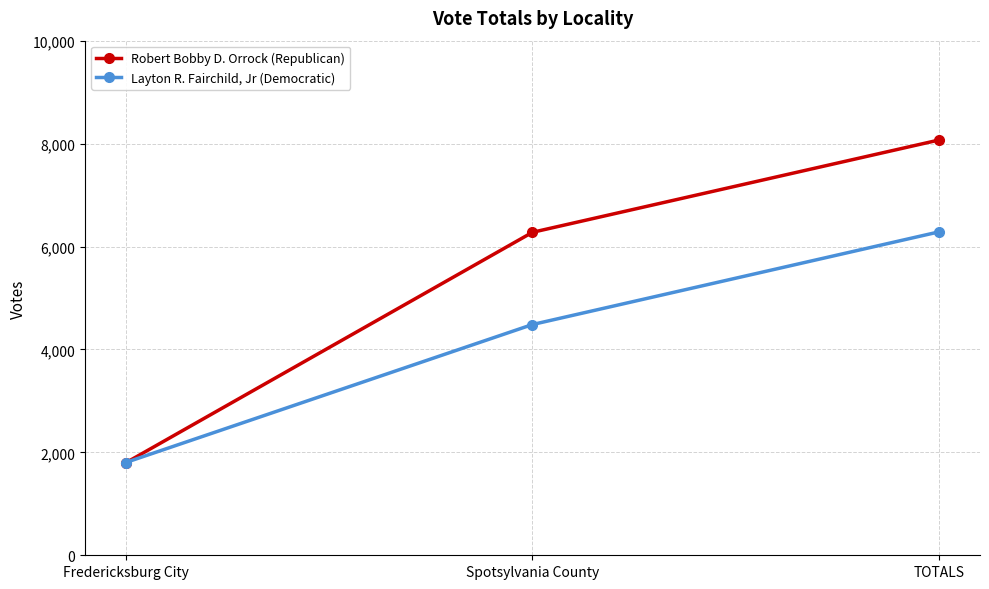

Which series has the widest spread of values?

Robert Bobby D. Orrock (Republican)